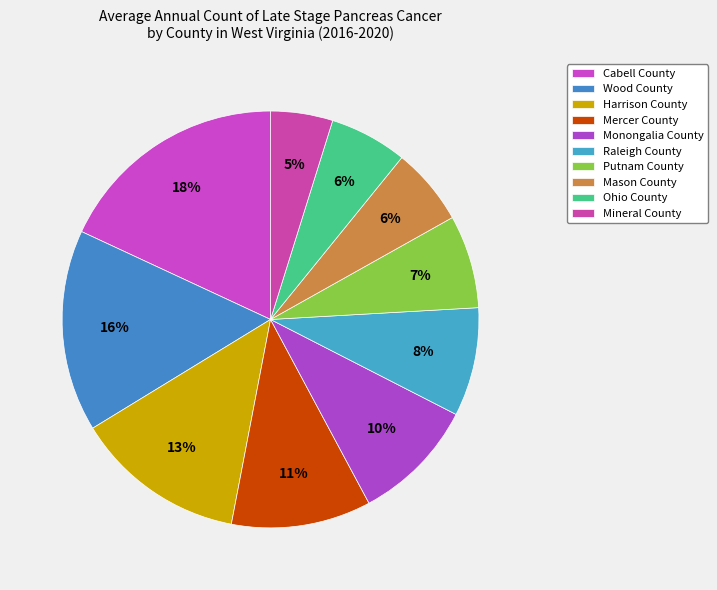

What is the total percentage of Raleigh County and Wood County?

24.1%